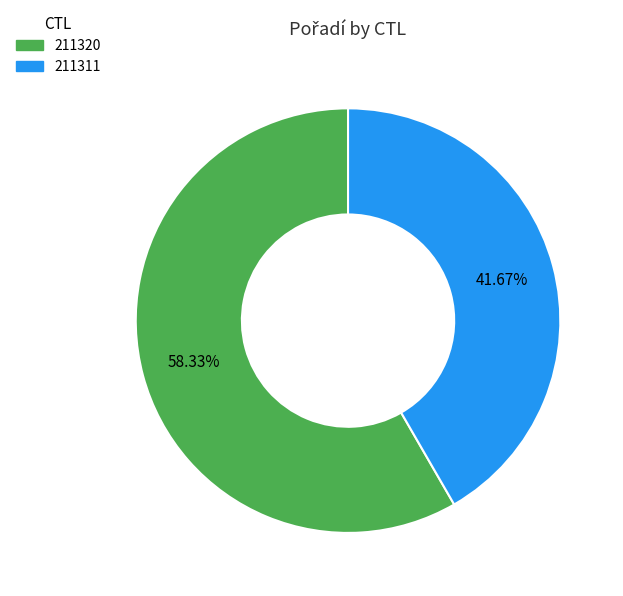

To the nearest percent, what percentage of the pie is 211311?

42%